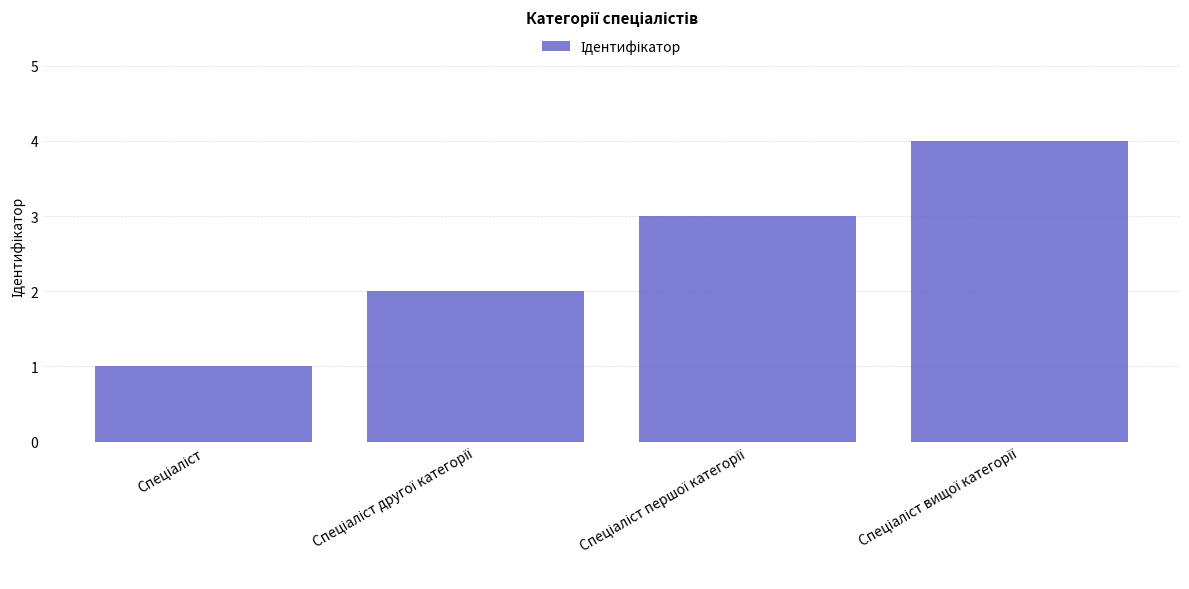

What is the greatest value displayed?

4